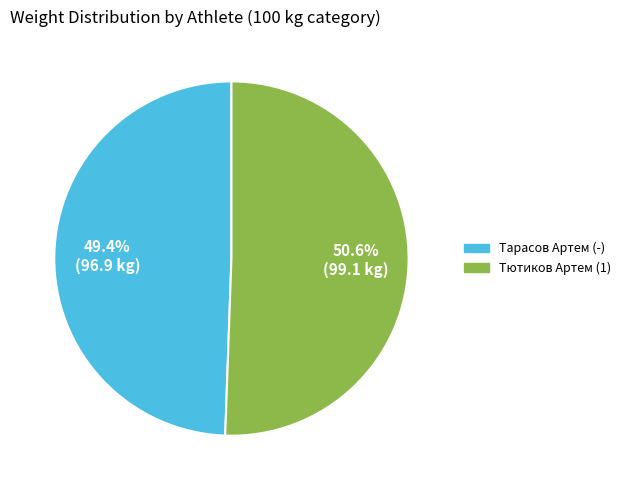

True or false: Тарасов Артем (-) accounts for 40% of the total.

False